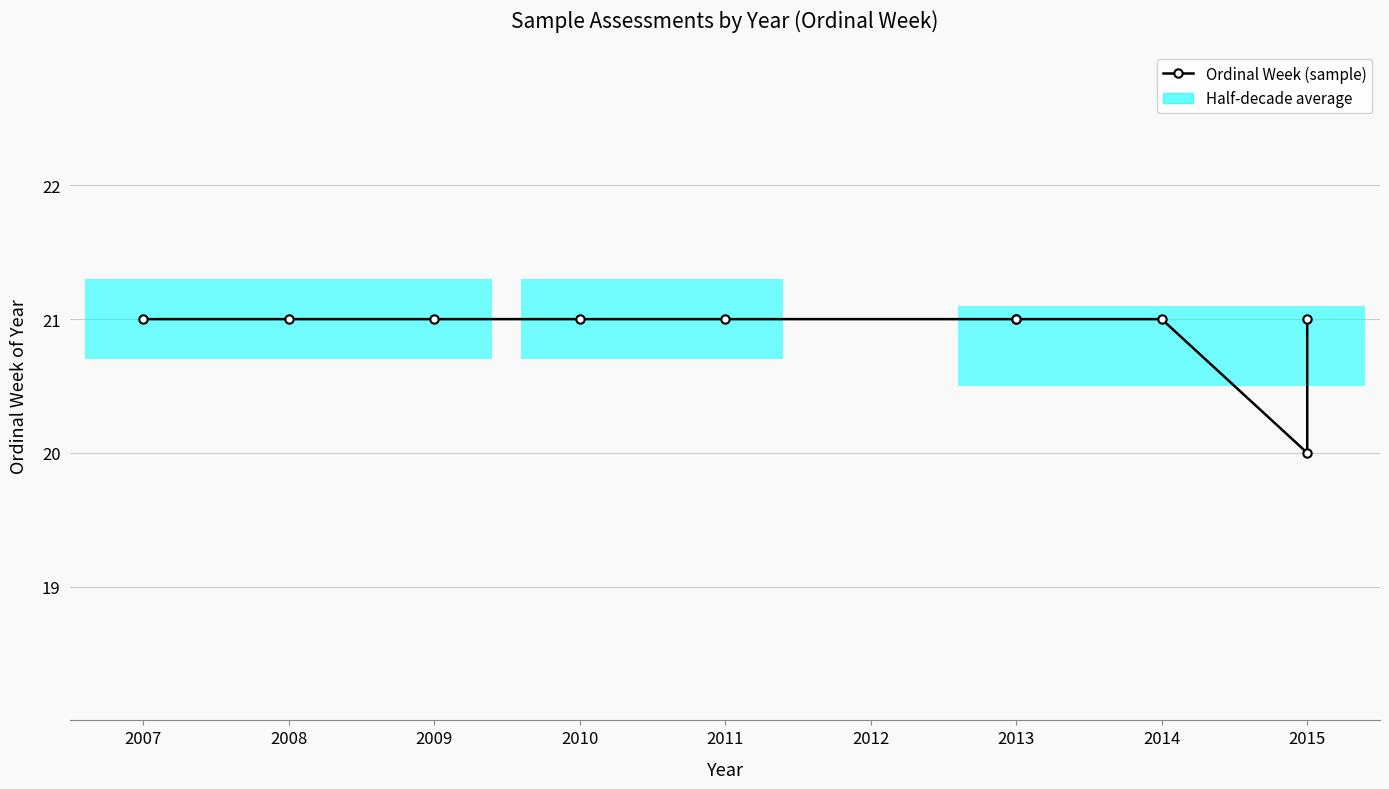

How many values are below 21?

1